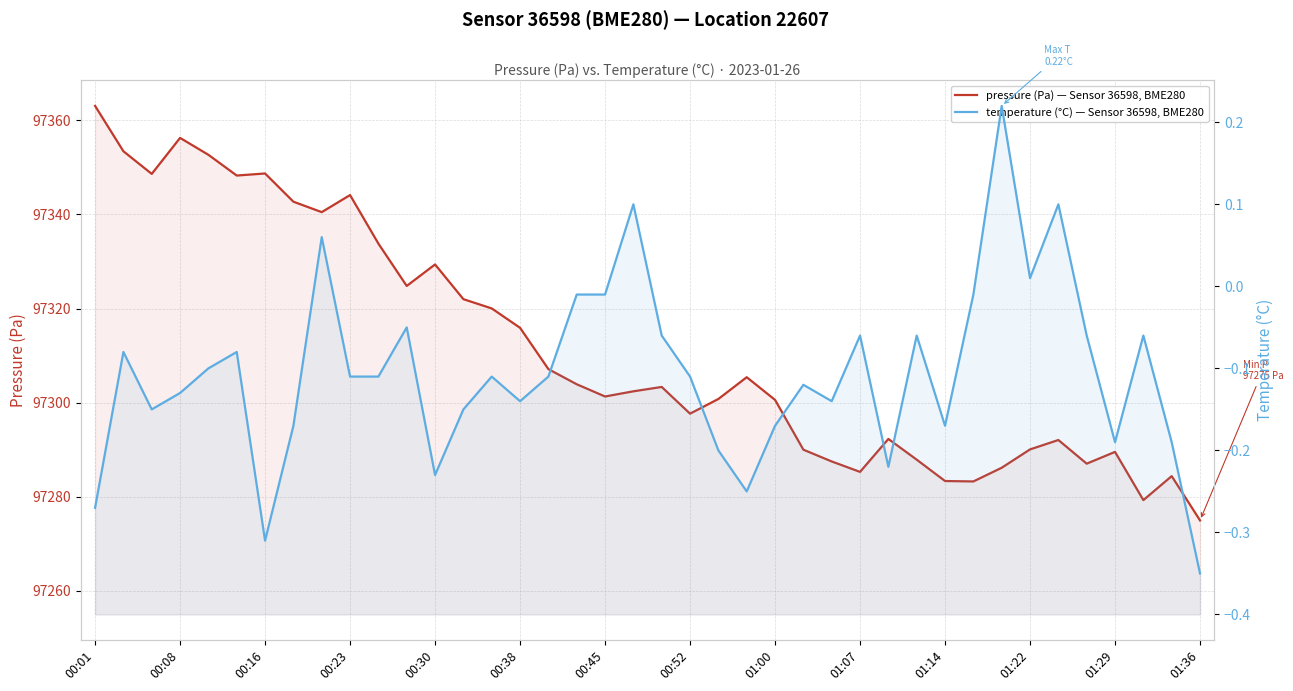

How many interior local peaks does the pressure (Pa) — Sensor 36598, BME280 series have?

10